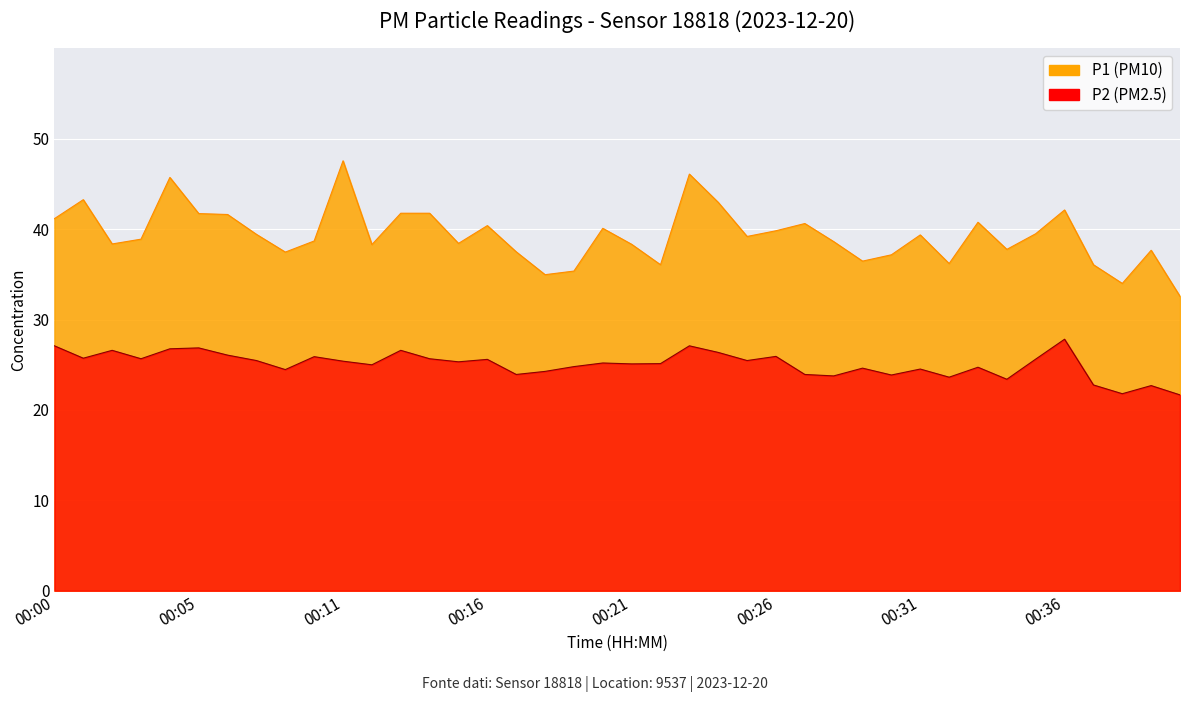

What is the sum of all P1 values?

1574.0